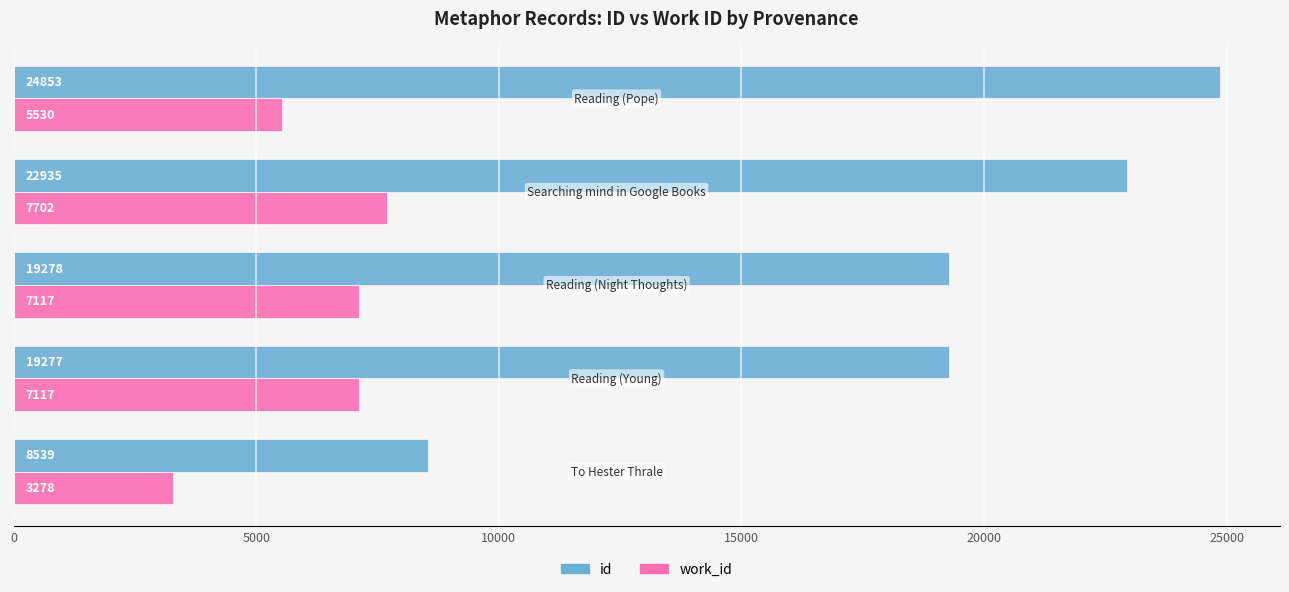

Which series has the widest spread of values?

id